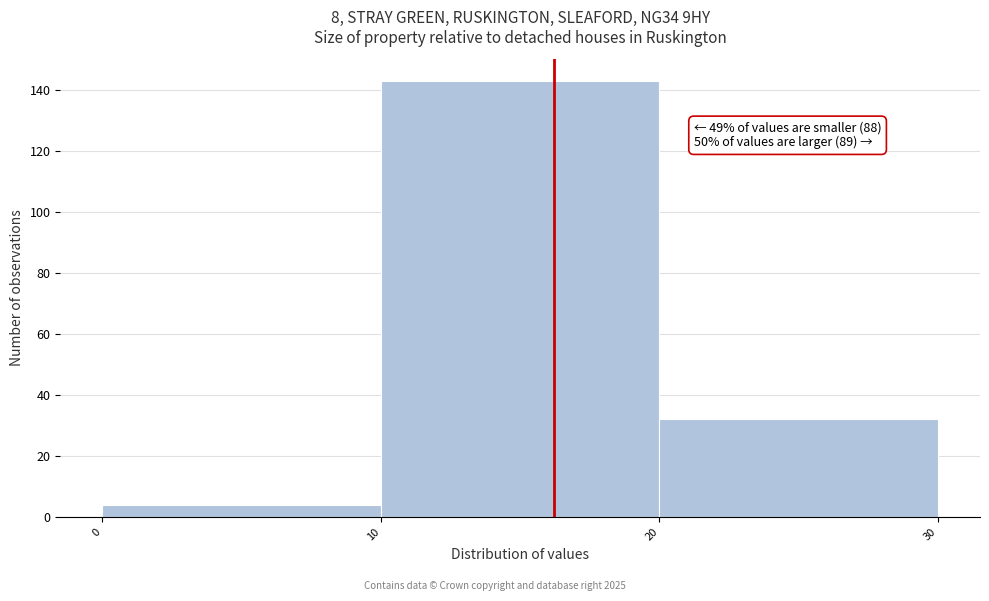

Which range on the x-axis has the tallest bar?

10 to 20